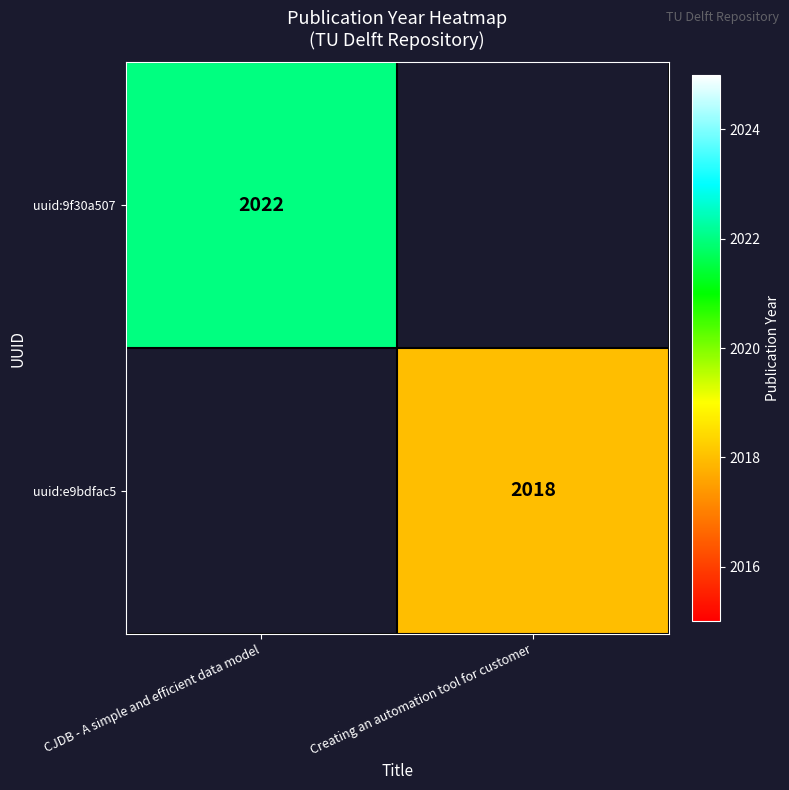

The value of uuid:e9bdfac5 at Creating an automation tool for customer is 2018. True or false?

True